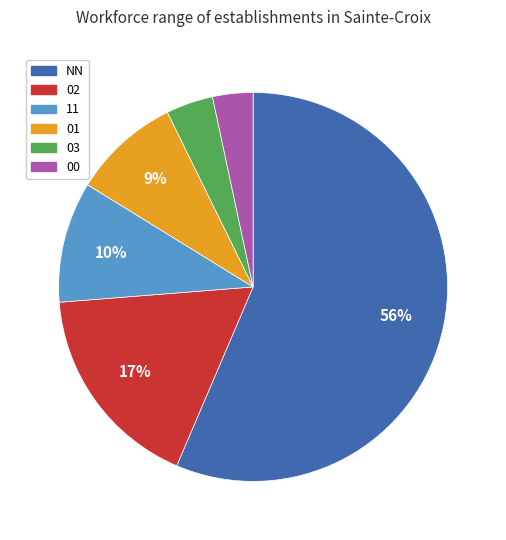

Which slice is the smallest?

00